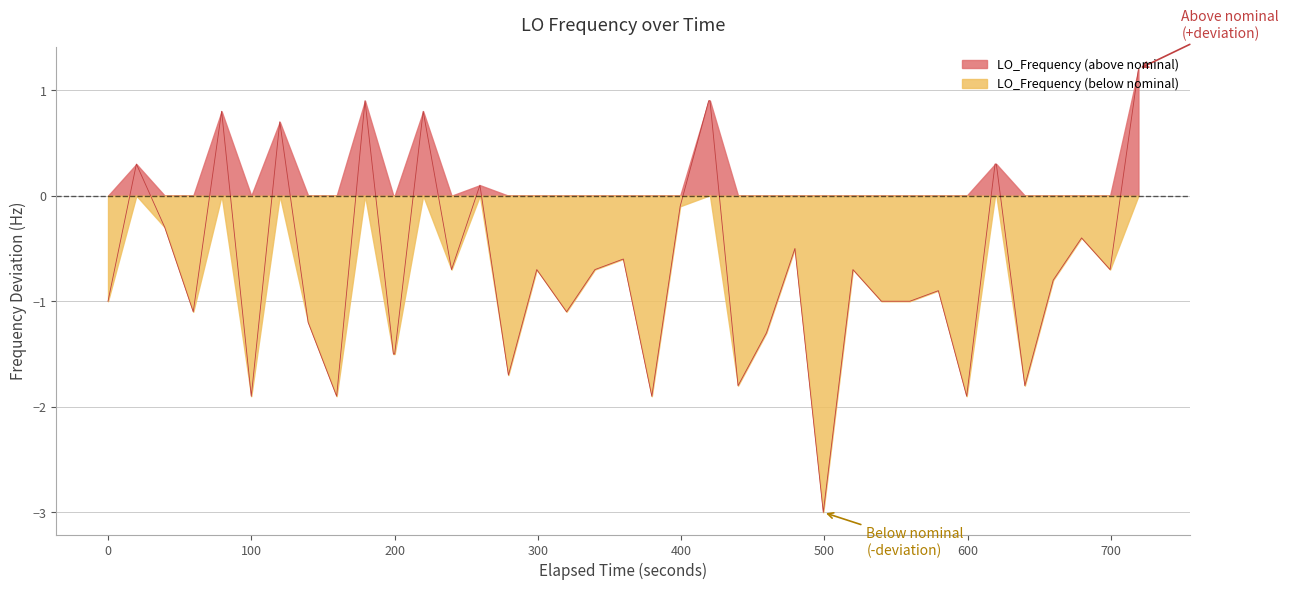

Which series has the widest spread of values?

LO_Frequency (below nominal)